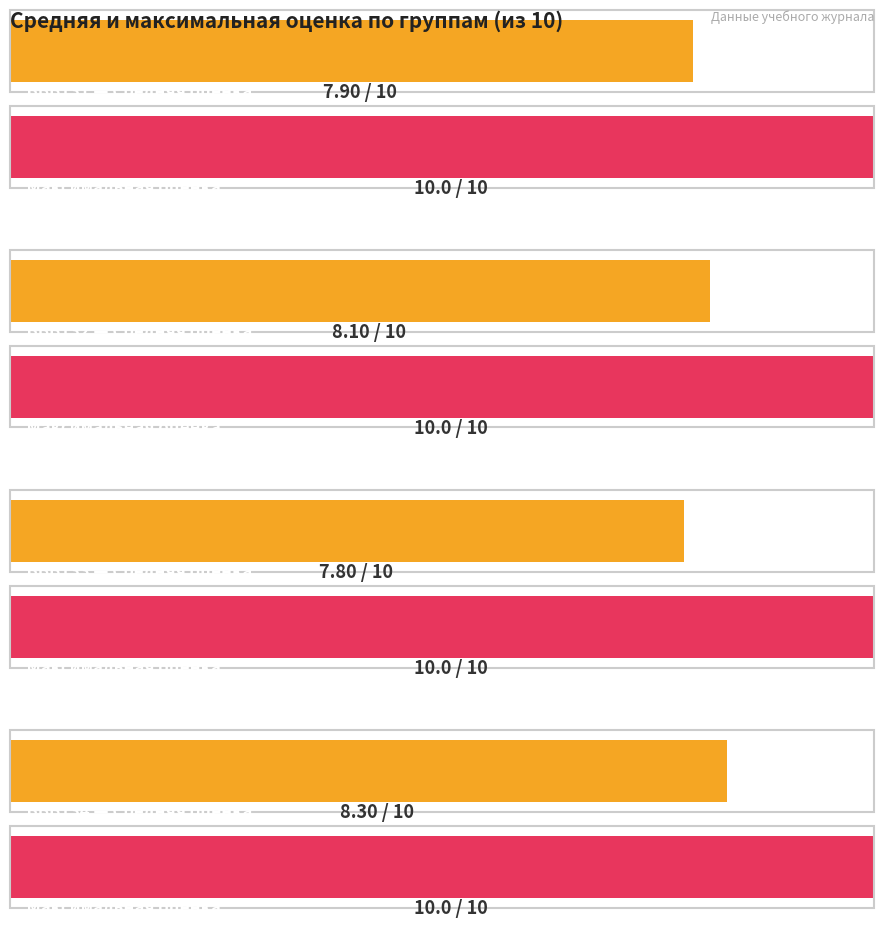

What is the difference between the highest and lowest values at БВВ133?

2.2